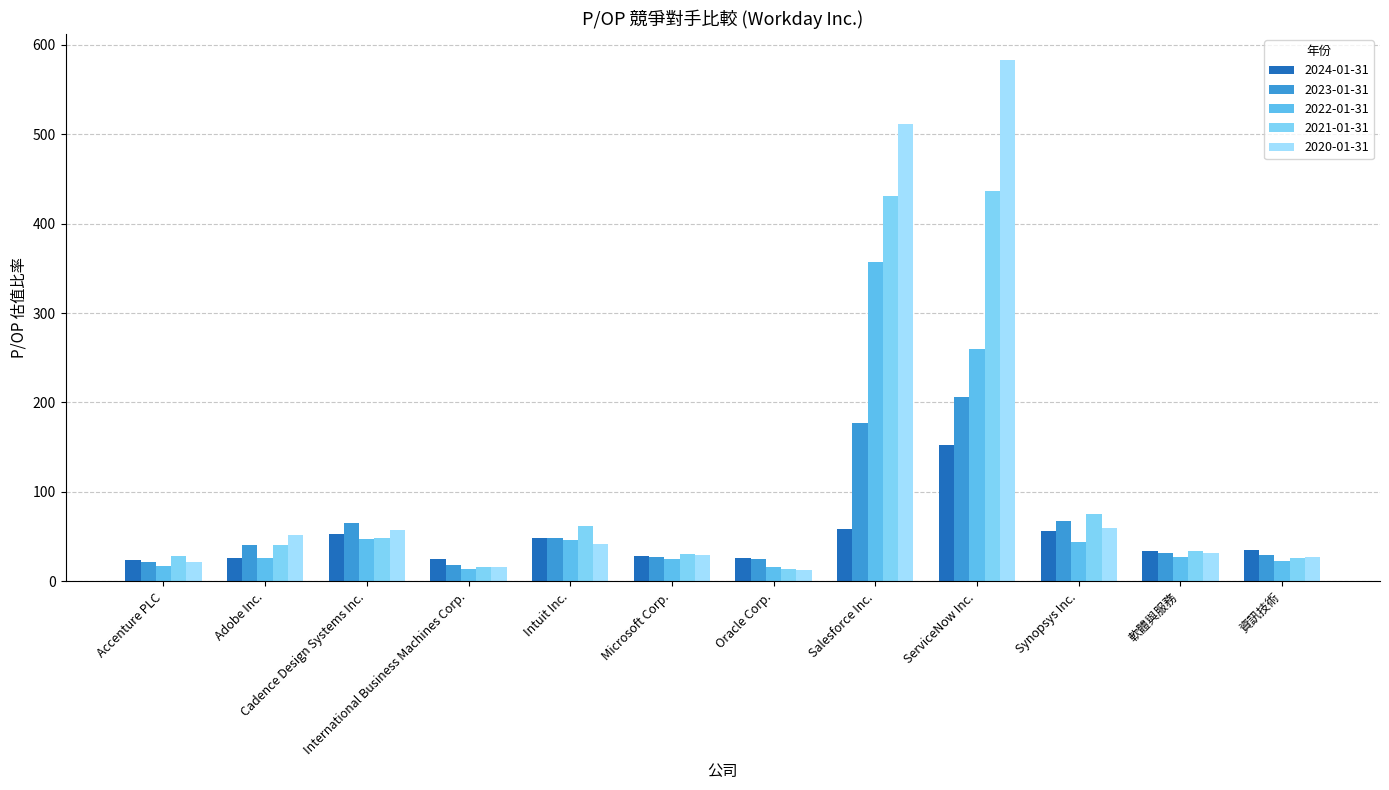

How many groups of bars are there?

12